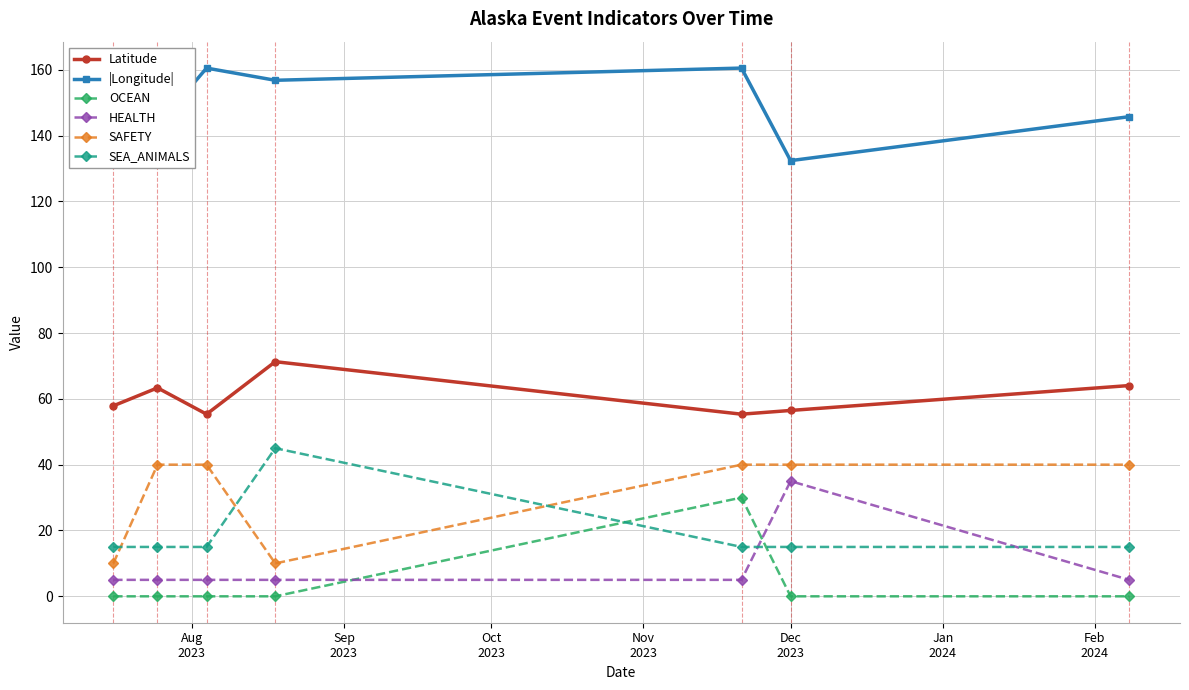

Which series has the largest total across all categories?

|Longitude|